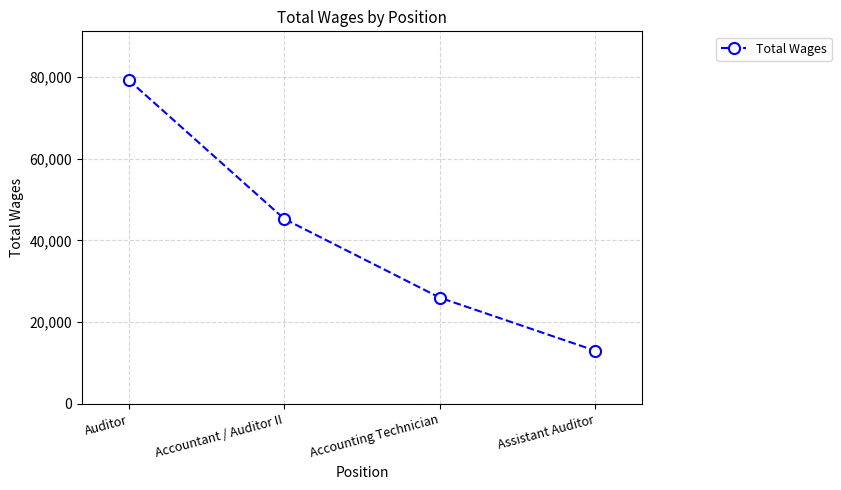

Approximately how many times larger is the value at Accounting Technician compared to Accountant / Auditor II?

0.6